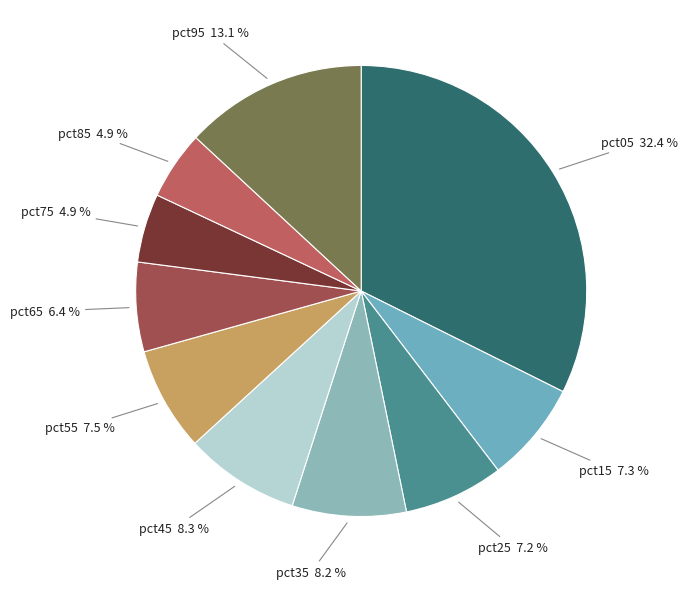

To the nearest percent, what is the average slice percentage?

10%